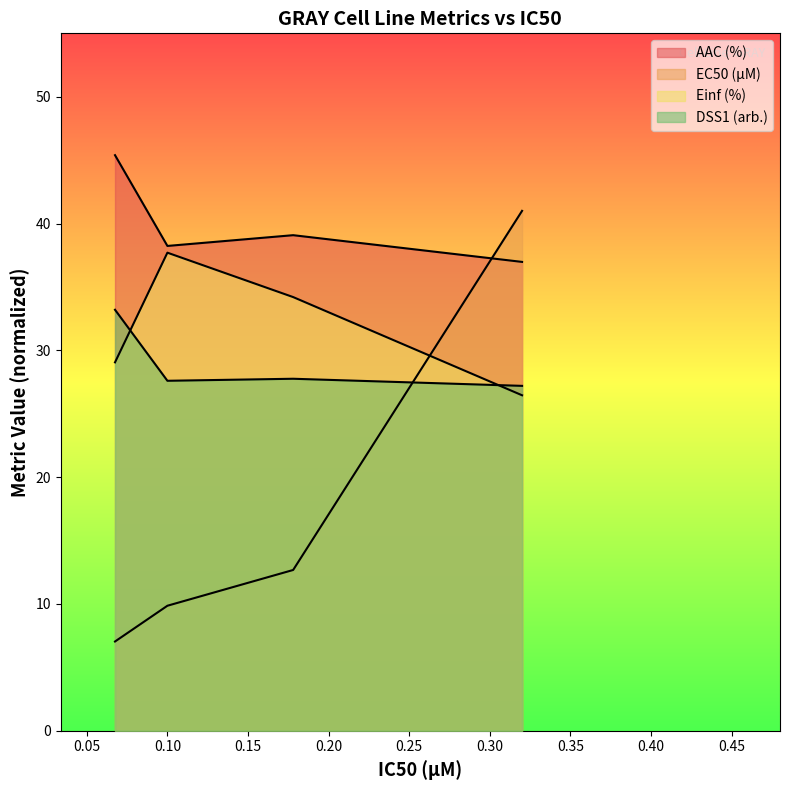

Reading left to right, what are all the values shown in this chart?

AAC (%): 45.4	38.2	39.1	37.0
EC50 (µM): 7.0	9.9	12.7	41.0
Einf (%): 29.1	37.7	34.2	26.5
DSS1 (arb.): 33.2	27.6	27.8	27.2